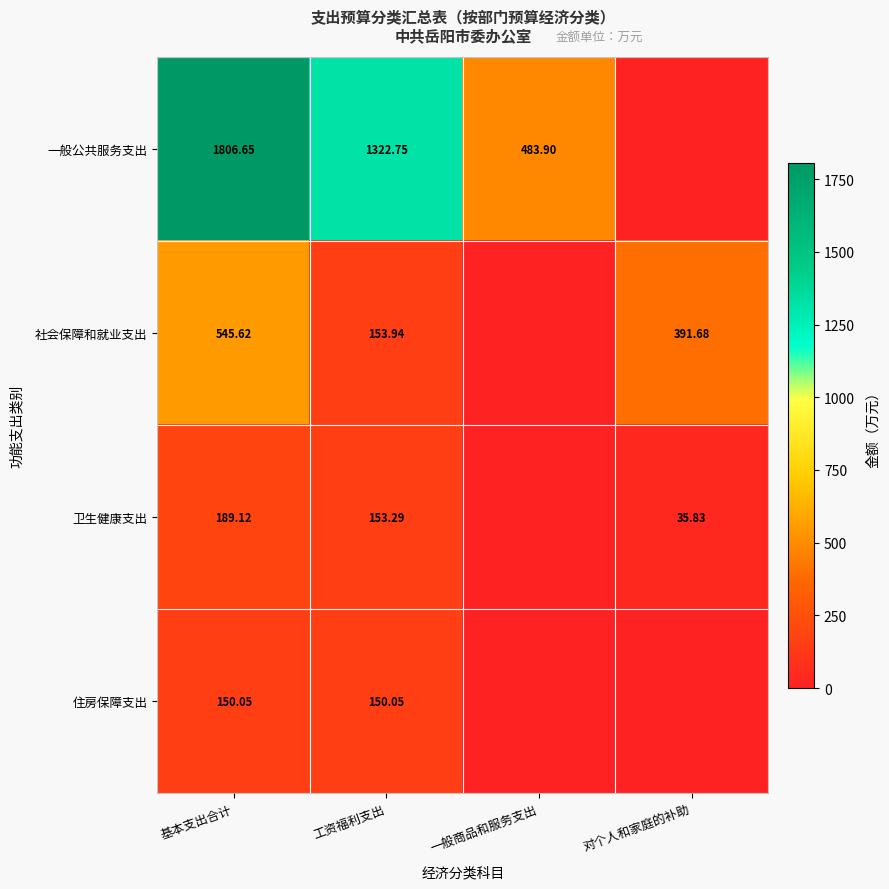

How many distinct data groups are displayed?

4